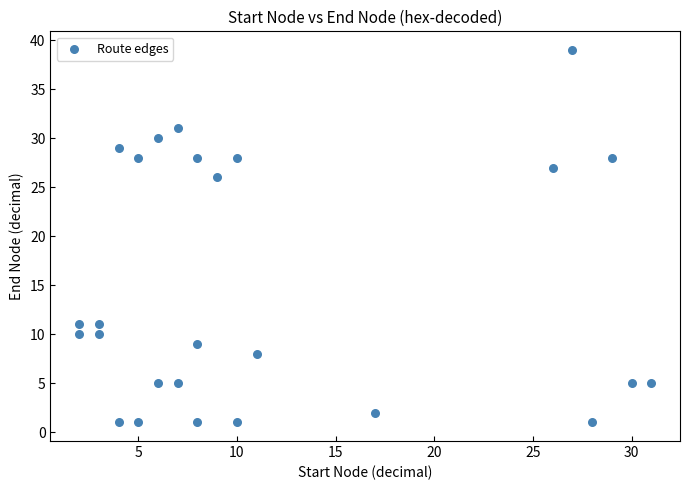

What is the range of Y values (max minus min)?

38